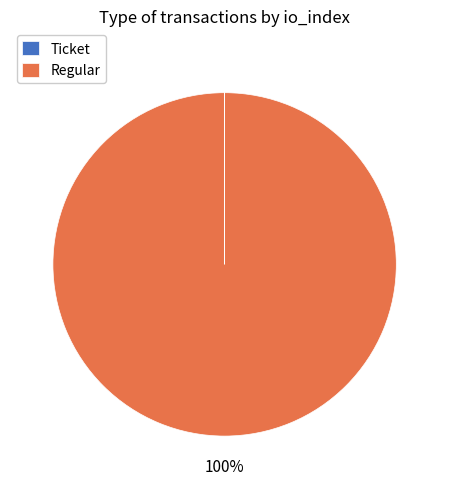

Is Regular the majority of the pie?

Yes